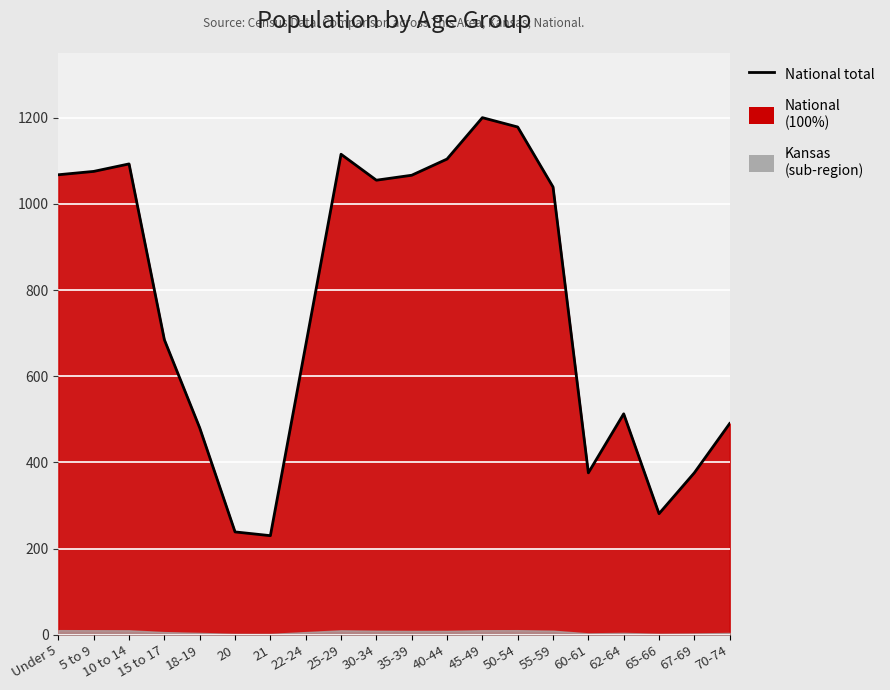

Reading left to right, what are all the values shown in this chart?

1067.5	1075.3	1092.7	684.5	480.1	238.8	230.1	671.8	1115.1	1054.9	1066.4	1104.0	1200.0	1178.3	1039.2	375.9	512.8	281.1	376.0	490.3